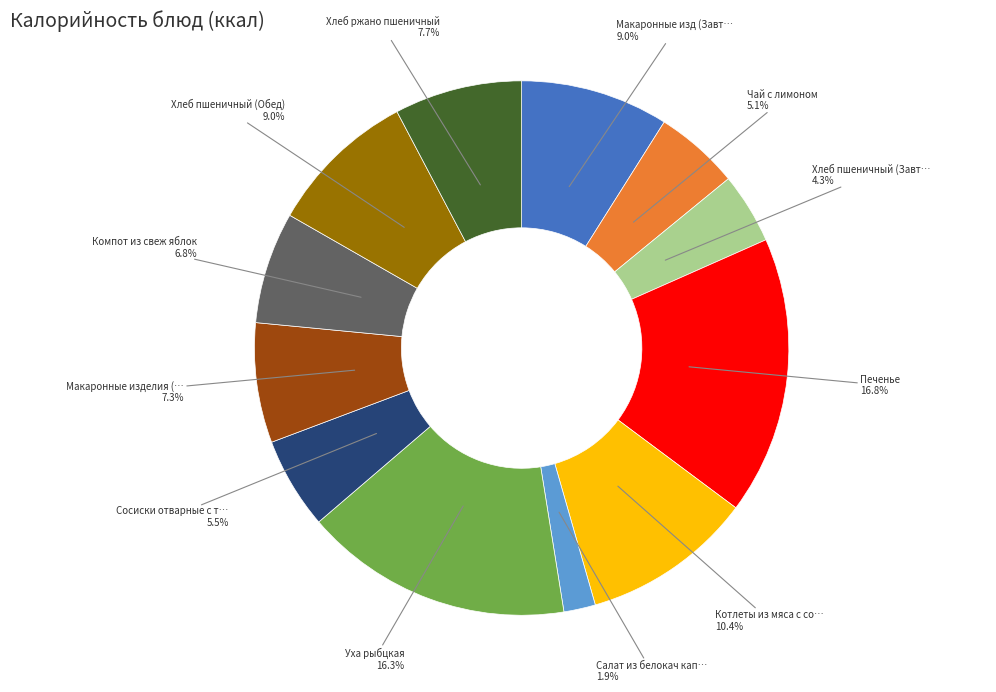

To the nearest percent, what is the average slice percentage?

8%